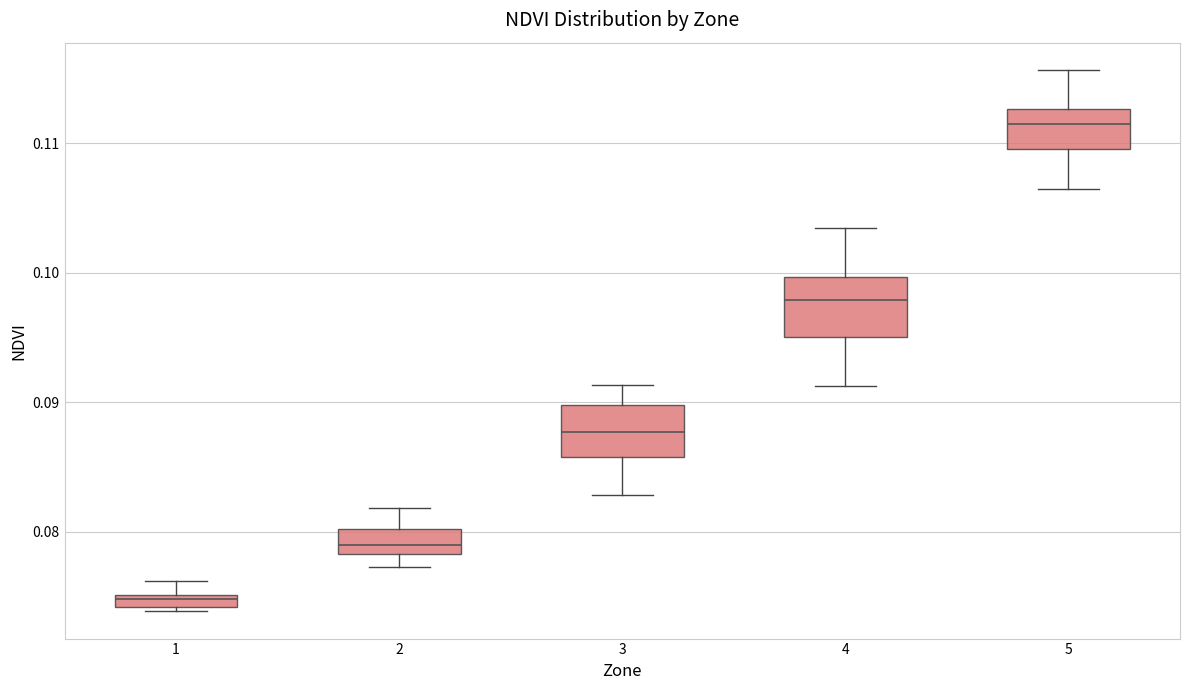

Where is the upper edge of the box at x = 3 on the y-axis? The values are not printed on the chart, so give them approximately, as read against the axis.

0.090